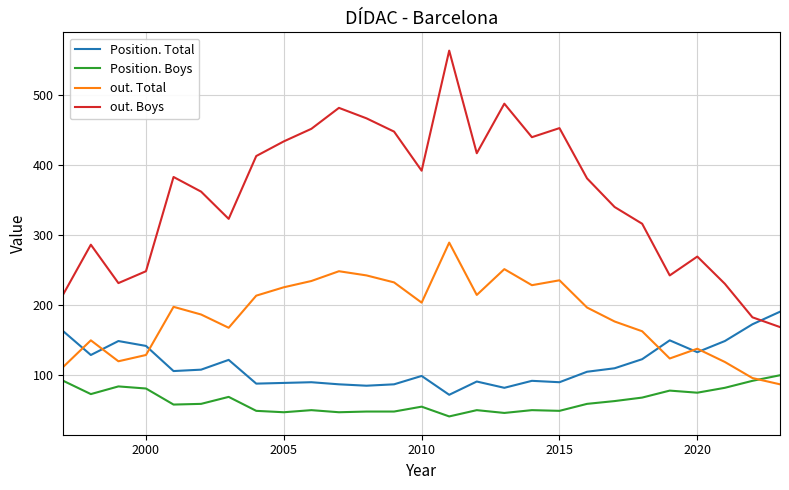

True or false: out. Boys and Position. Boys intersect in this chart.

False